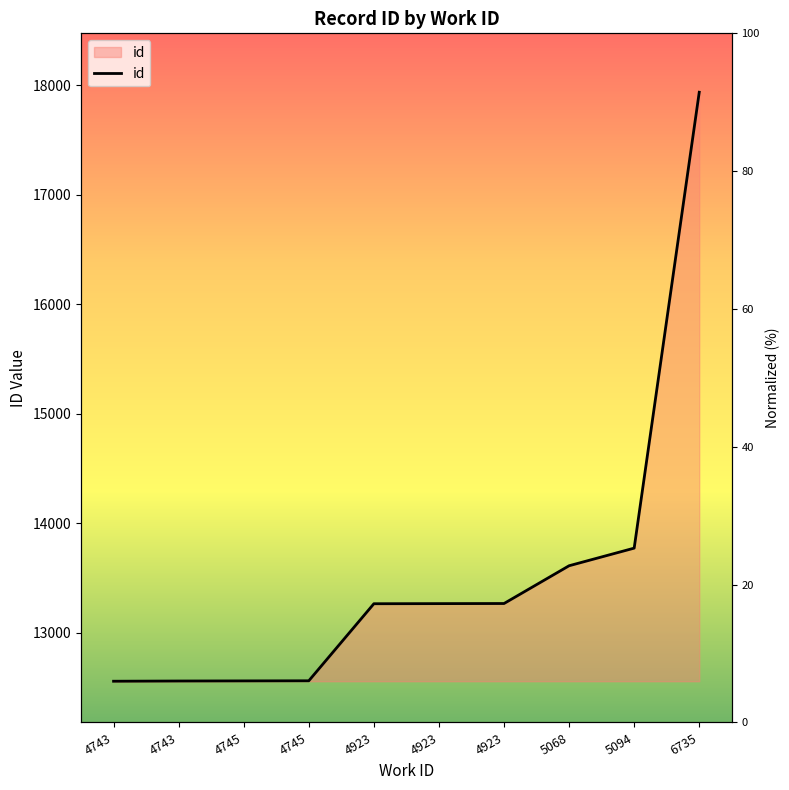

What is the change in value from 4745 to 5068?

+1052